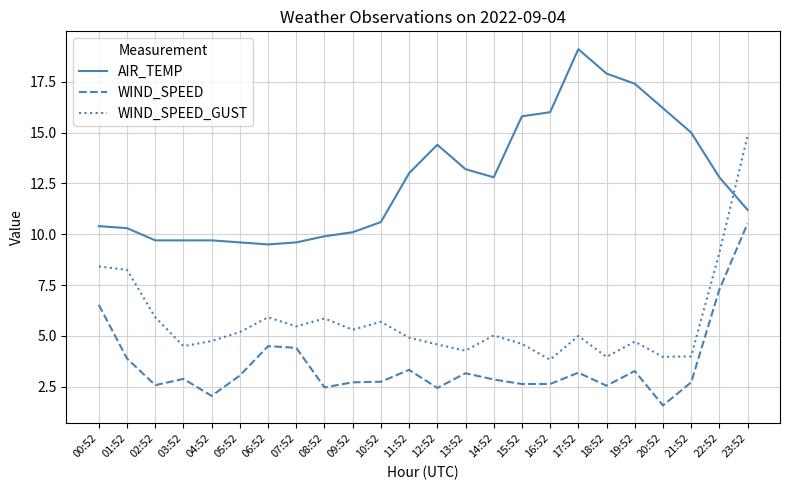

What position from the left is 21:52?

22